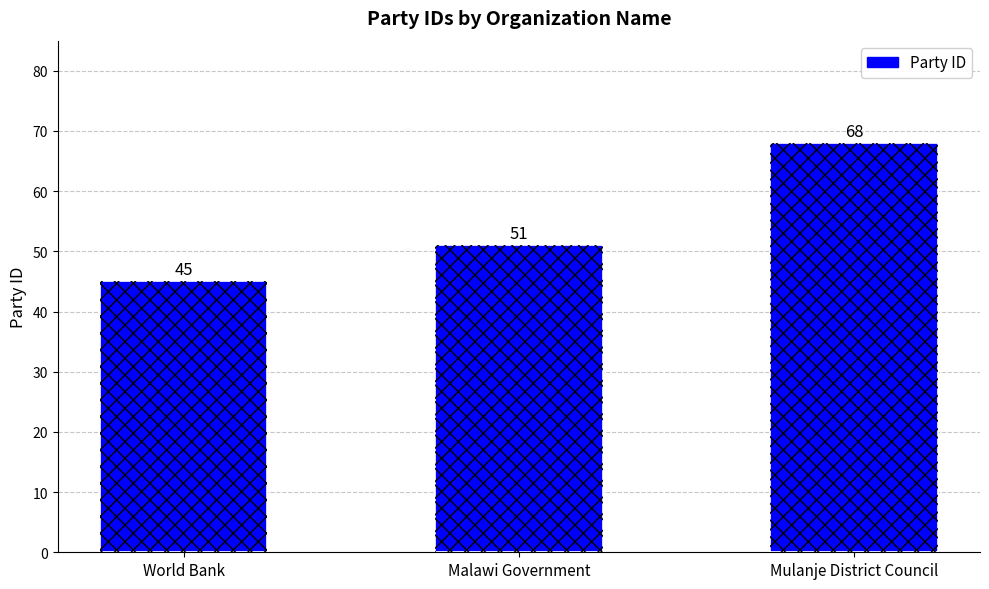

Which has a higher value, Malawi Government or World Bank?

Malawi Government